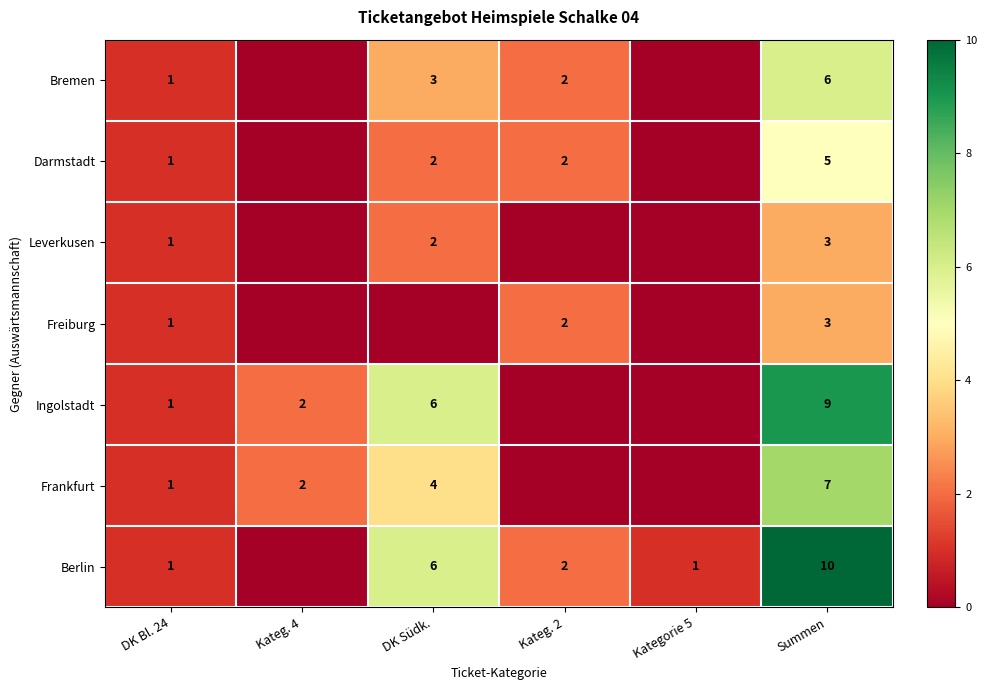

The value of Ingolstadt at Kateg. 4 is 3. True or false?

False